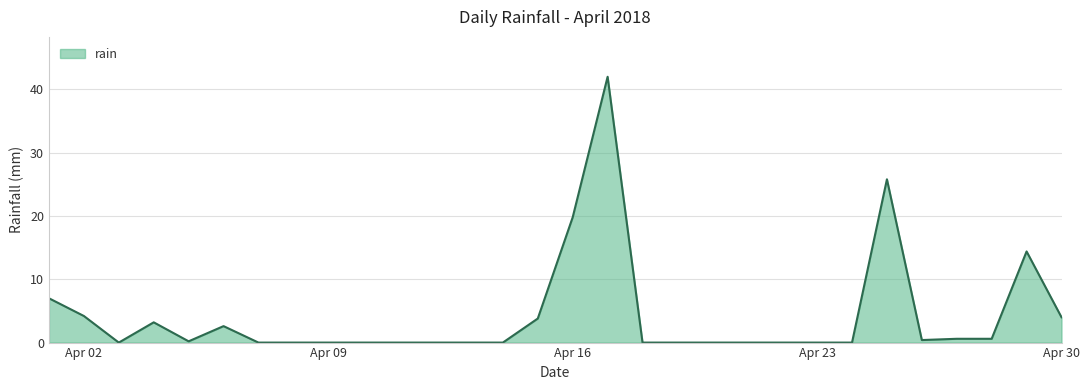

What is the maximum value shown in the chart?

42.0